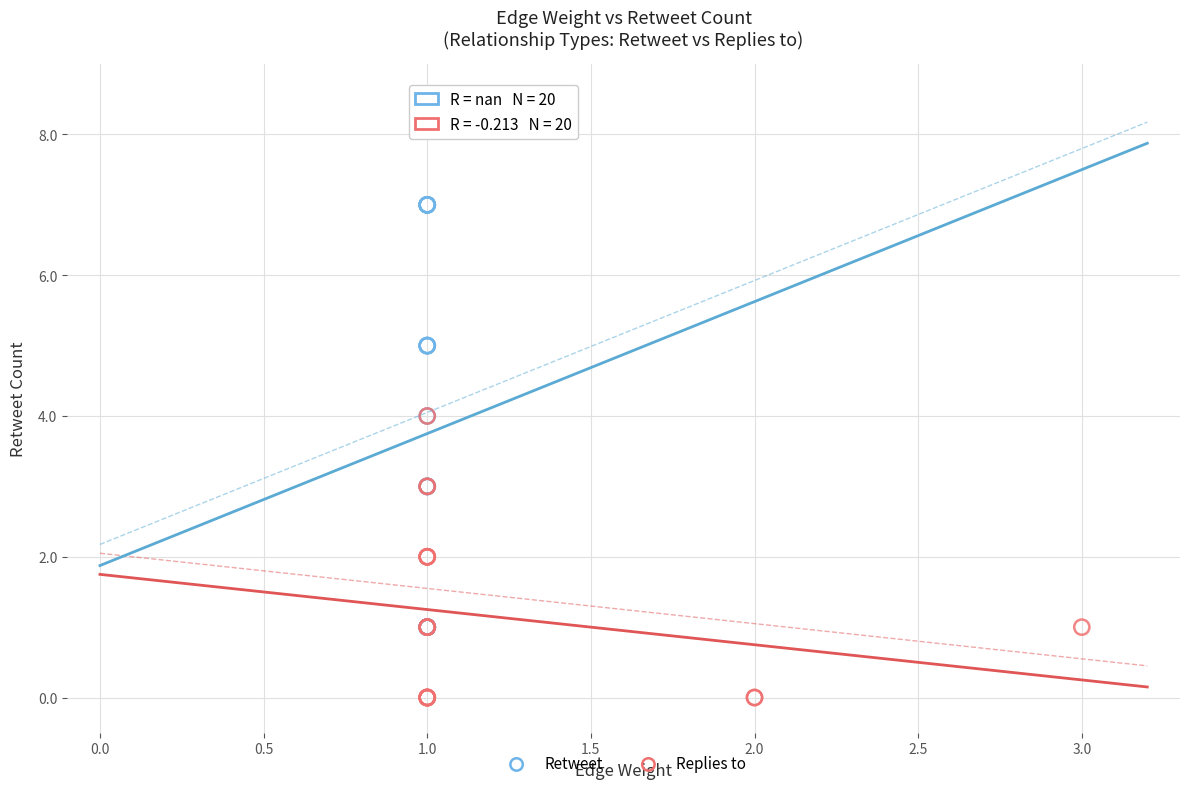

Which series reaches the minimum Y coordinate?

Replies to